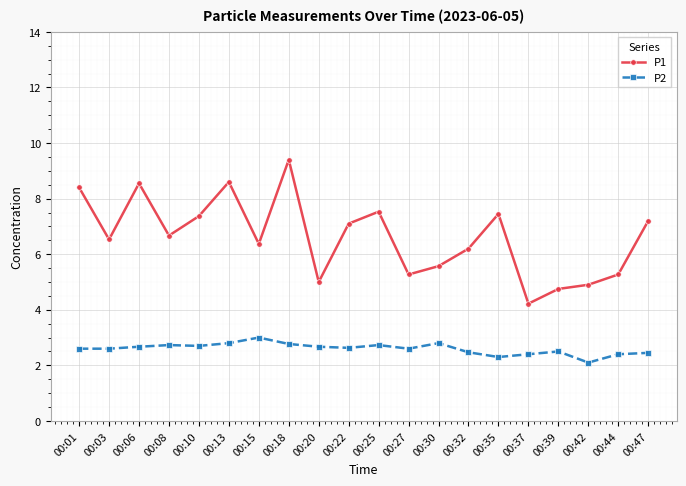

At which category is the sum across all series the highest?

00:18